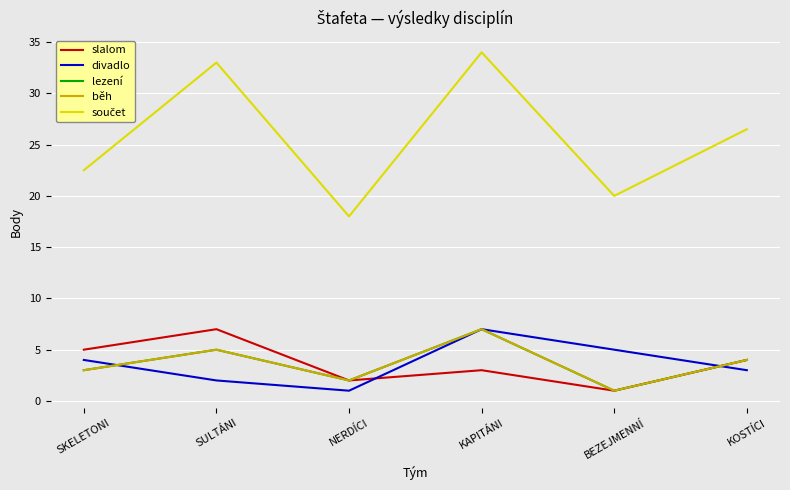

What is the label of the 2nd point from the left?

SULTÁNI